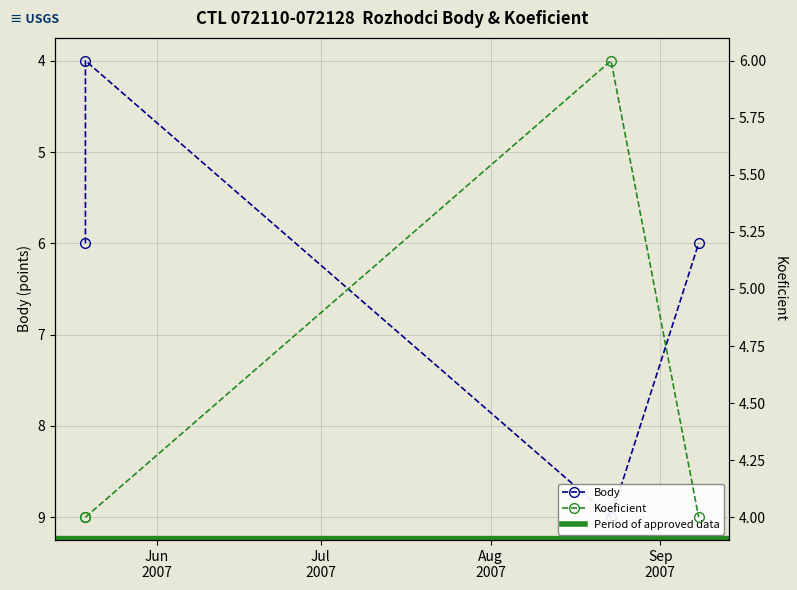

True or false: Body and Koeficient cross at least once.

False